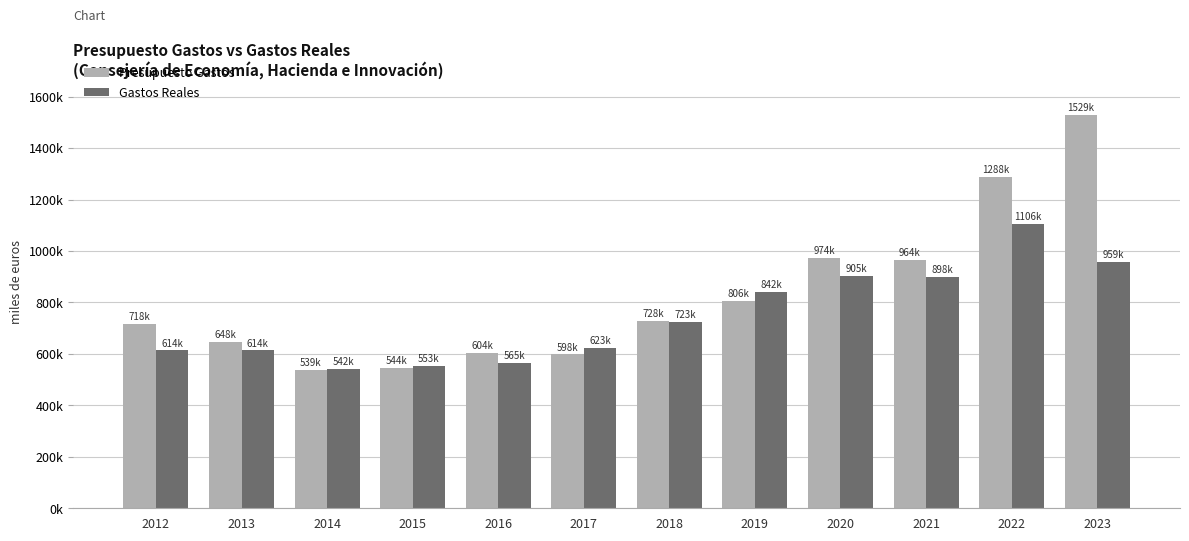

What is the total value across all series at 2018?

1450948.6